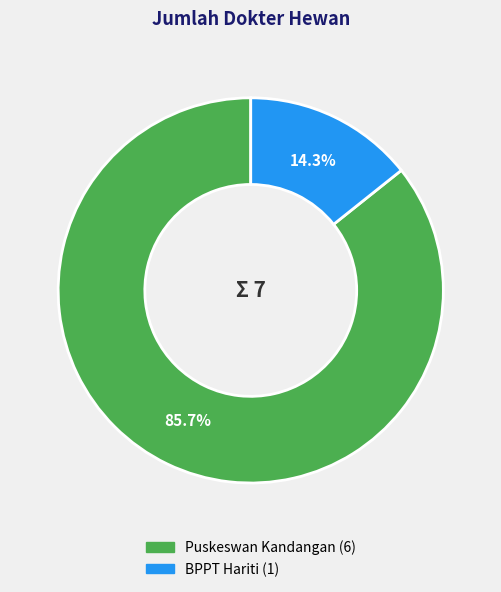

Between BPPT Hariti and Puskeswan Kandangan, which is larger?

Puskeswan Kandangan